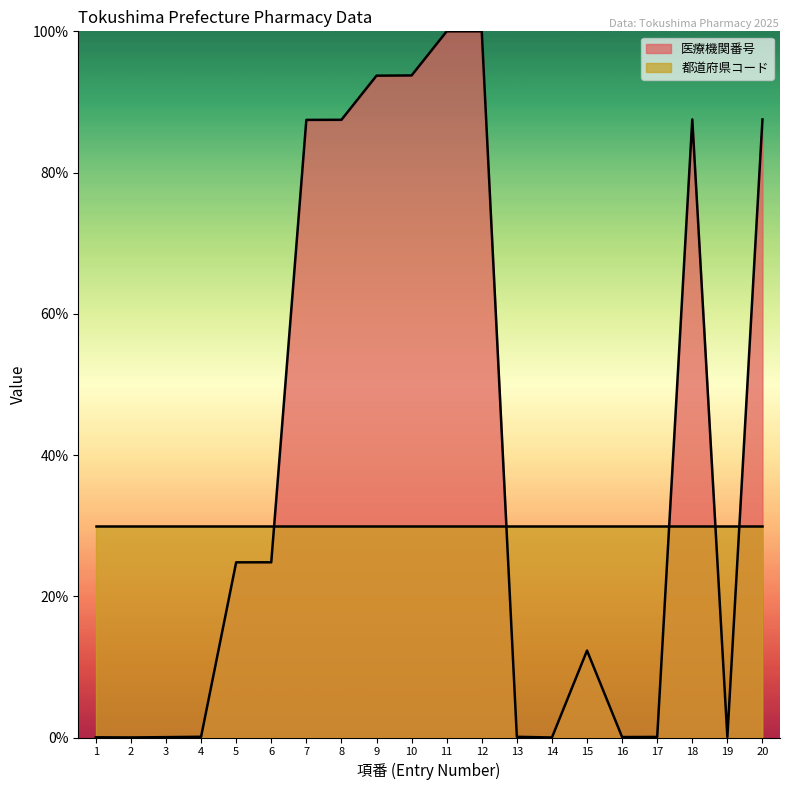

List the labels in order of value, smallest first.

14, 2, 1, 3, 16, 19, 17, 13, 4, 15, 5, 6, 7, 8, 20, 18, 9, 10, 11, 12